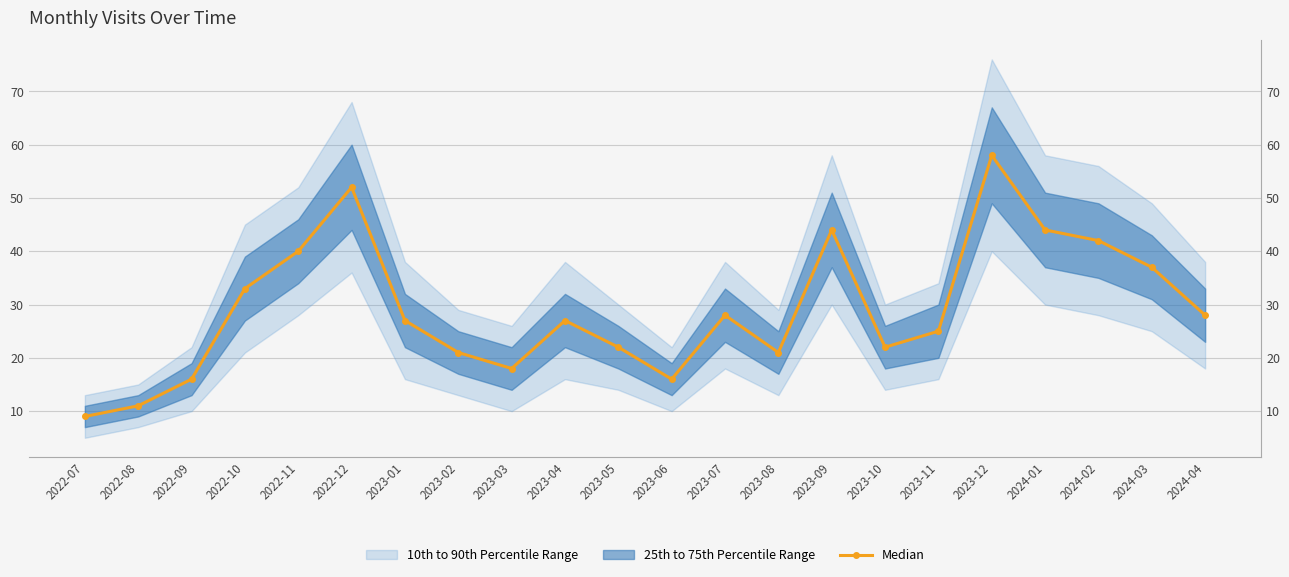

Which has a higher value, 2024-02 or 2024-04?

2024-02